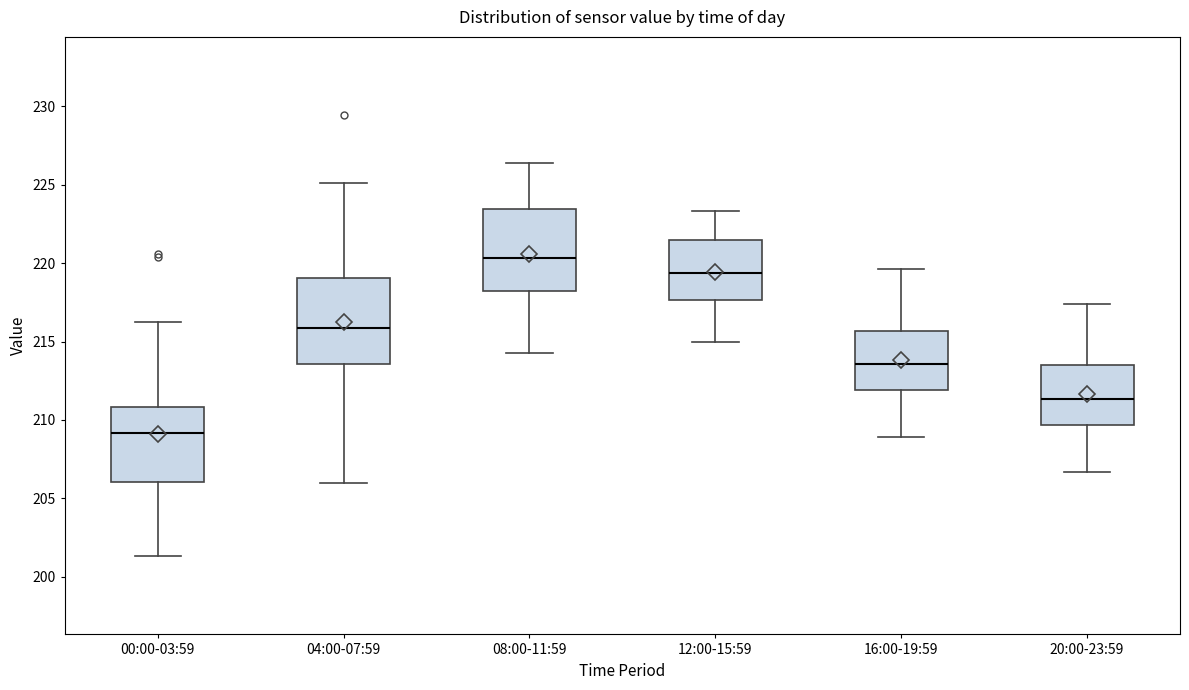

Reading left to right, read every box against the y-axis: the position of its median line, the range the box covers, and the ends of its whiskers. The values are not printed on the chart, so give them approximately, as read against the axis.

00:00-03:59: median 209.0, box 206.0 to 211.0, whiskers 201.5 to 216.5
04:00-07:59: median 216.0, box 213.5 to 219.0, whiskers 206.0 to 225.0
08:00-11:59: median 220.5, box 218.0 to 223.5, whiskers 214.5 to 226.5
12:00-15:59: median 219.5, box 217.5 to 221.5, whiskers 215.0 to 223.5
16:00-19:59: median 213.5, box 212.0 to 215.5, whiskers 209.0 to 219.5
20:00-23:59: median 211.5, box 209.5 to 213.5, whiskers 206.5 to 217.5